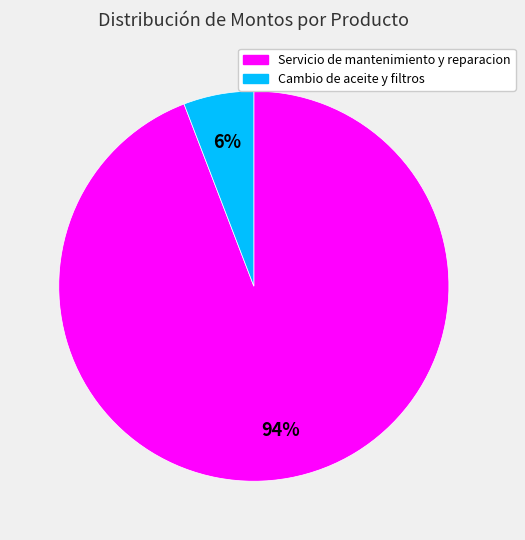

How many segments does this pie chart have?

2